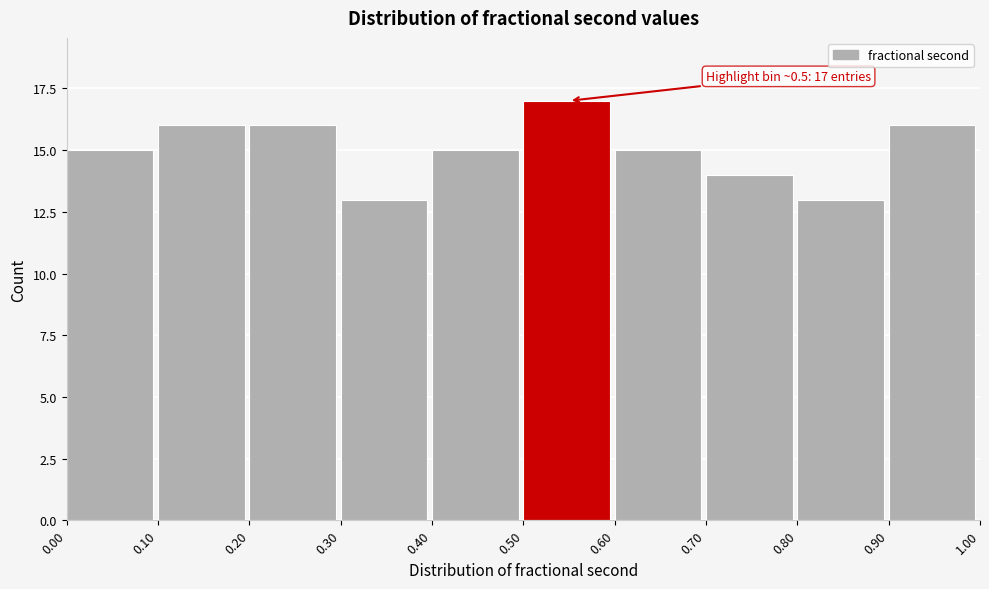

Which range on the x-axis has the tallest bar?

0.50 to 0.60